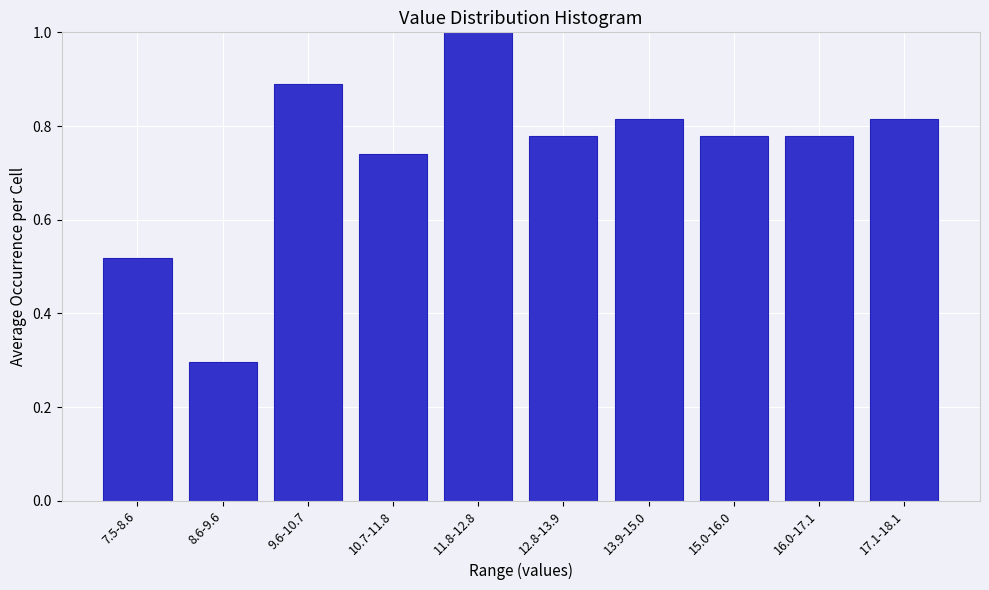

What position from the left is 16.0-17.1?

9